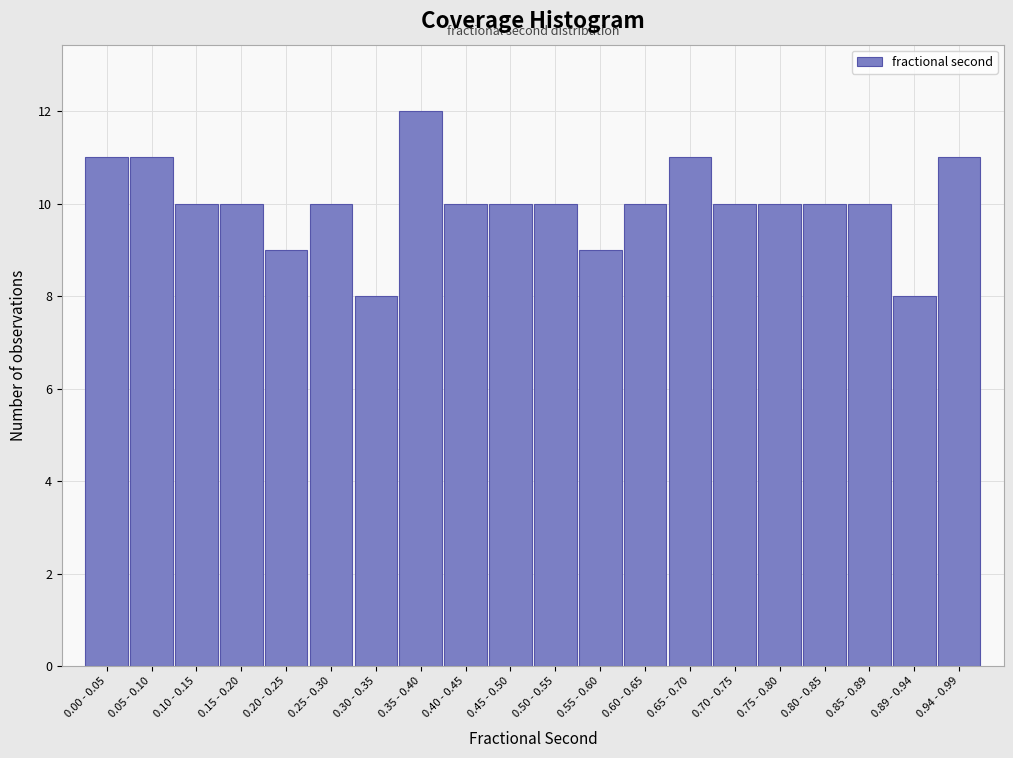

Reading left to right, extract all data points from this chart.

0.00 - 0.05=11	0.05 - 0.10=11	0.10 - 0.15=10	0.15 - 0.20=10	0.20 - 0.25=9	0.25 - 0.30=10	0.30 - 0.35=8	0.35 - 0.40=12	0.40 - 0.45=10	0.45 - 0.50=10	0.50 - 0.55=10	0.55 - 0.60=9	0.60 - 0.65=10	0.65 - 0.70=11	0.70 - 0.75=10	0.75 - 0.80=10	0.80 - 0.85=10	0.85 - 0.89=10	0.89 - 0.94=8	0.94 - 0.99=11